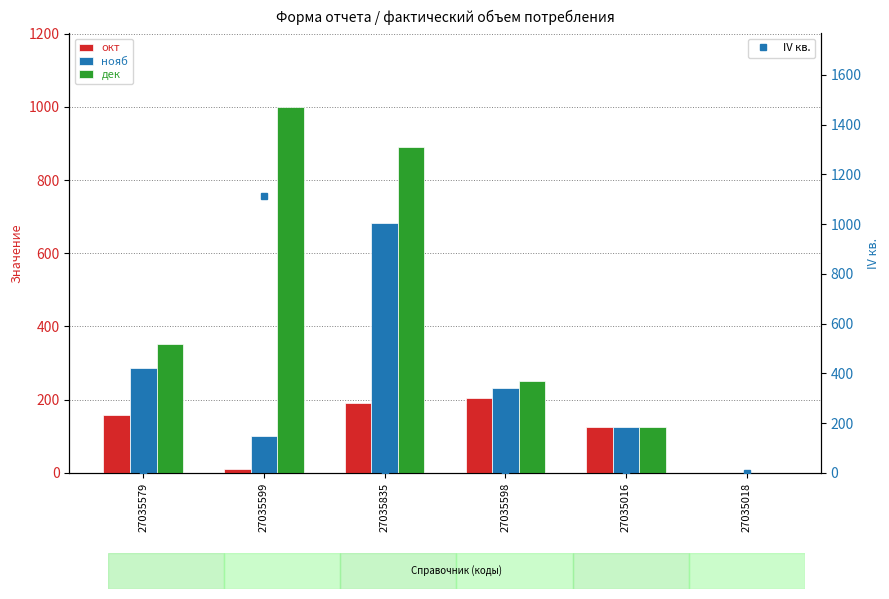

The value of нояб at 27035598 is 232.1. True or false?

True